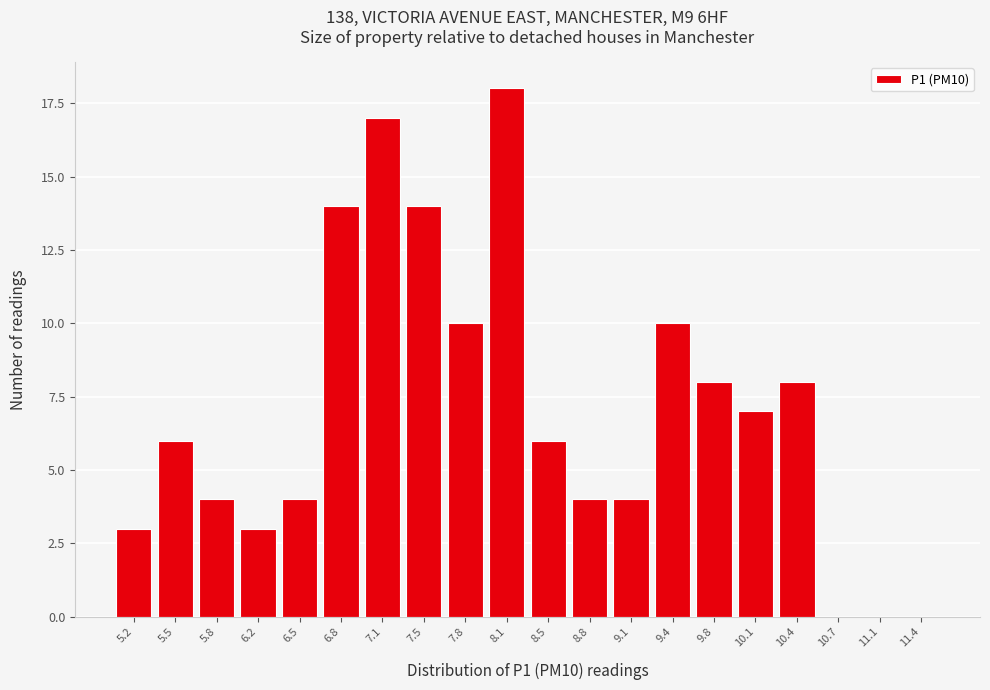

Reading right to left, list all the values displayed in this chart.

11.4=0	11.1=0	10.7=0	10.4=8	10.1=7	9.8=8	9.4=10	9.1=4	8.8=4	8.5=6	8.1=18	7.8=10	7.5=14	7.1=17	6.8=14	6.5=4	6.2=3	5.8=4	5.5=6	5.2=3